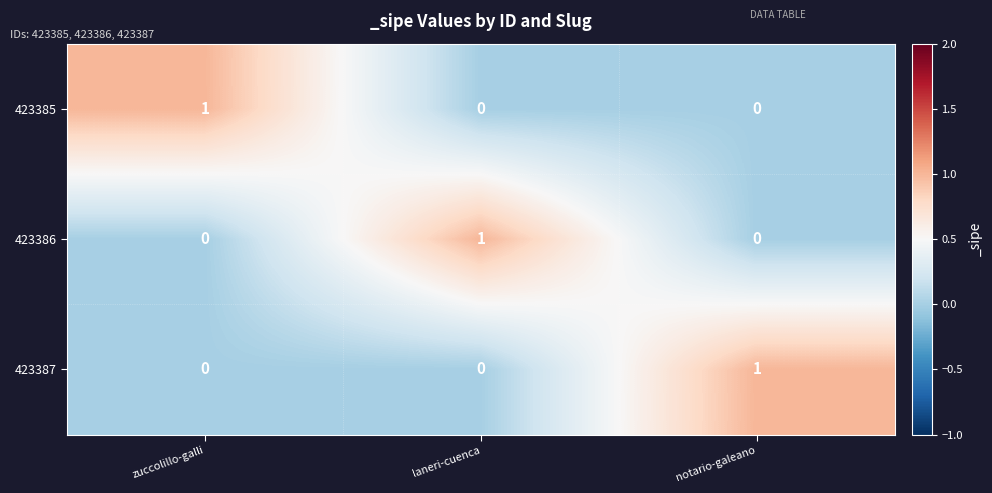

True or false: 423385 has a value of 2 at zuccolillo-galli.

False